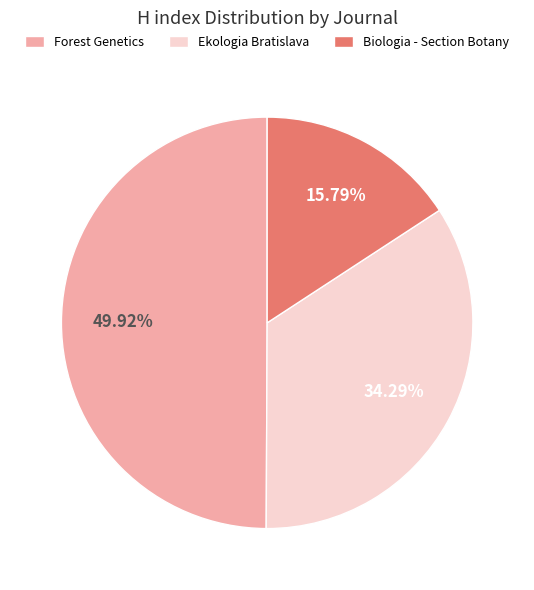

What portion of the pie excludes Ekologia Bratislava?

65.7%